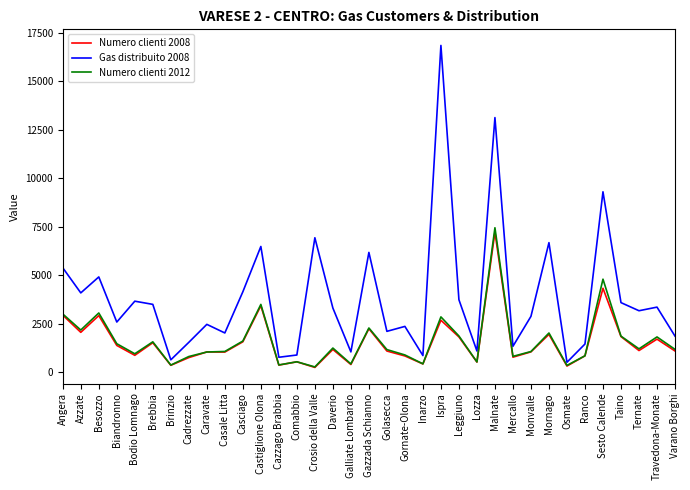

At how many categories does at least one series exceed 2205?

22